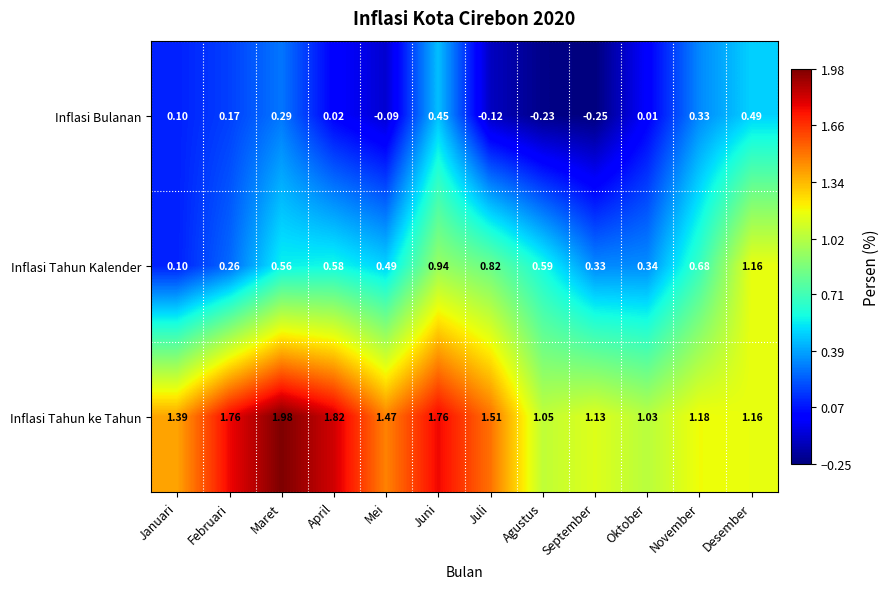

At which category is the sum across all series the highest?

Juni